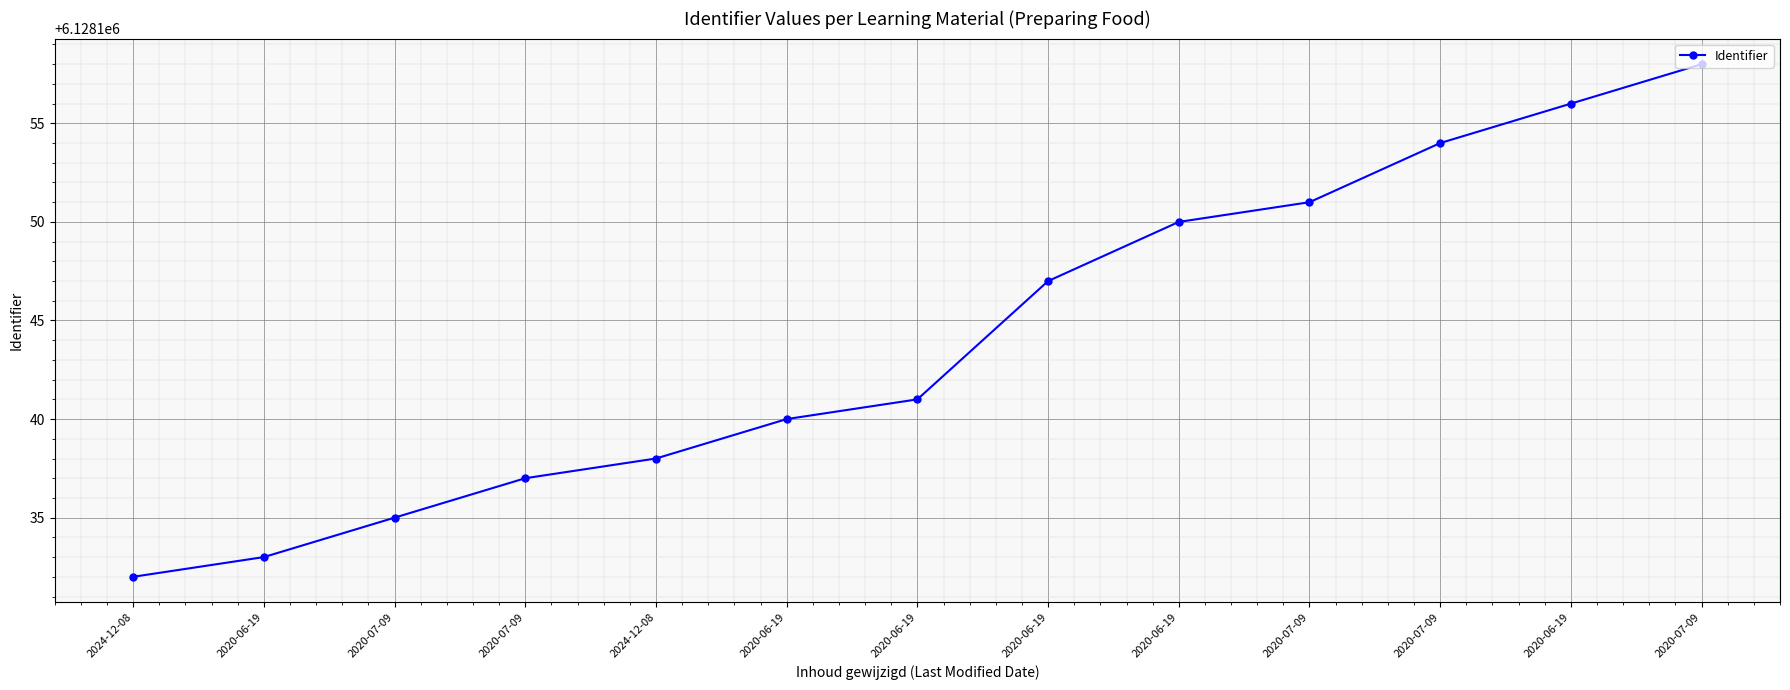

Approximately how many times larger is the value at 2024-12-08 compared to 2020-07-09?

1.0